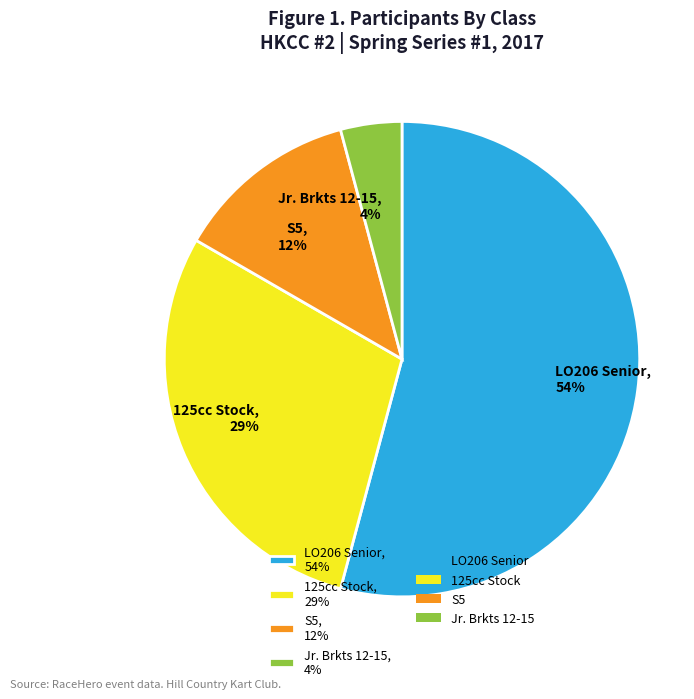

The S5, 12% slice represents 5% of the pie. True or false?

False